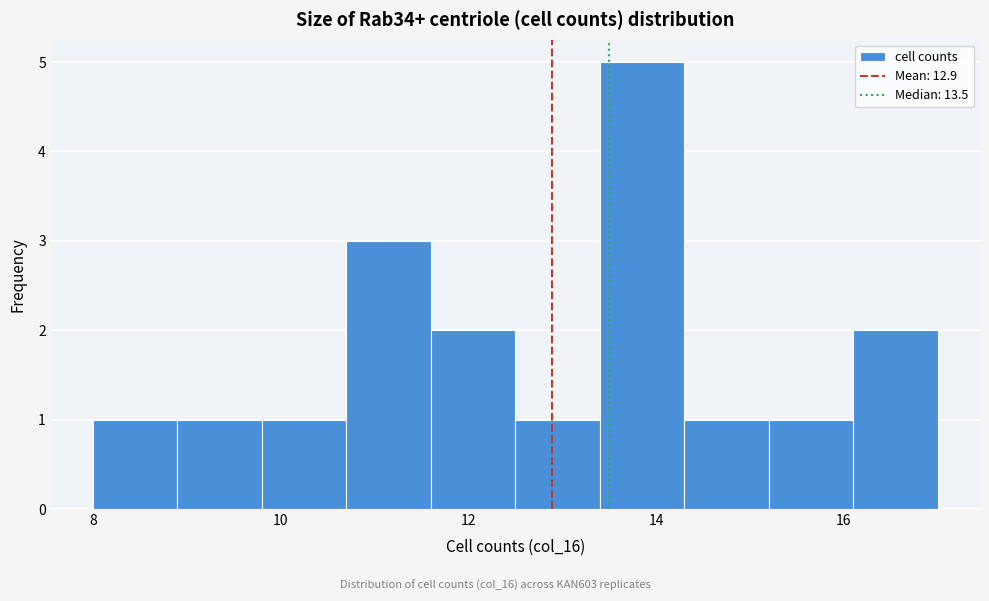

Reading left to right, list every bar in this chart as the range it spans on the x-axis followed by its height. Neither the bar edges nor the heights are printed on the chart, so give them approximately, as read against the axes.

8.0 to 8.9: 1
8.9 to 9.8: 1
9.8 to 10.7: 1
10.7 to 11.6: 3
11.6 to 12.5: 2
12.5 to 13.4: 1
13.4 to 14.3: 5
14.3 to 15.2: 1
15.2 to 16.1: 1
16.1 to 17.0: 2